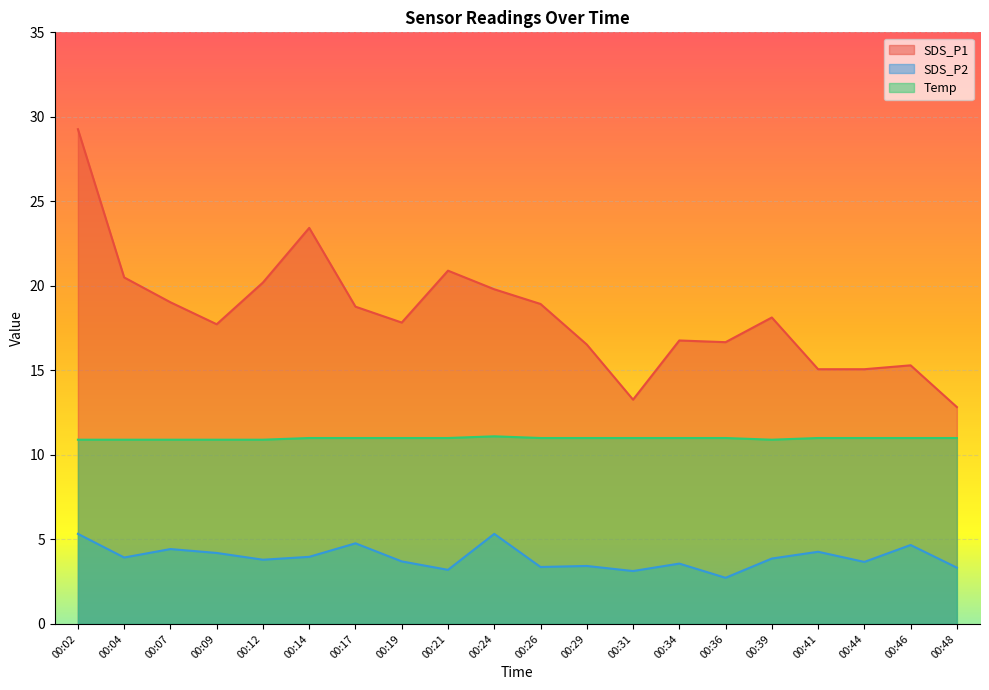

What is the sum of all SDS_P1 values?

366.0